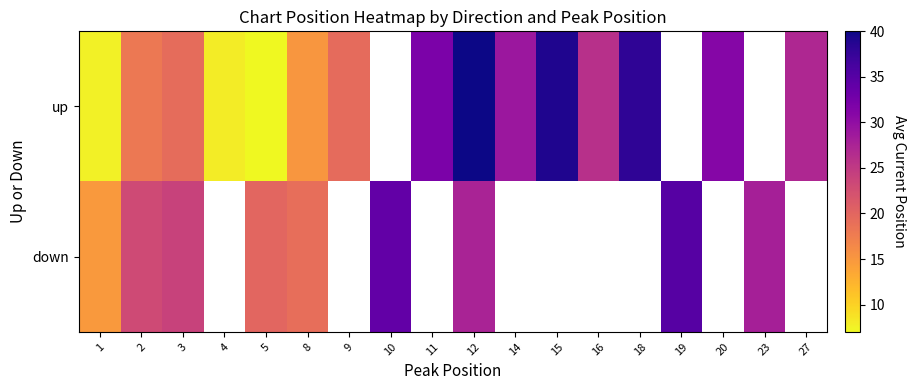

List the series in order of their peak value, highest first.

up, down